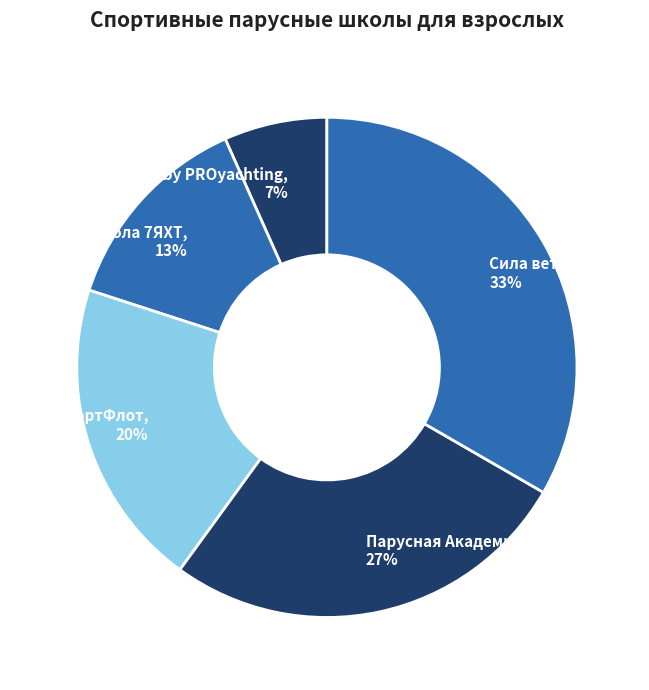

Which category has the smallest portion of the pie?

Royal Yacht School by PROyachting